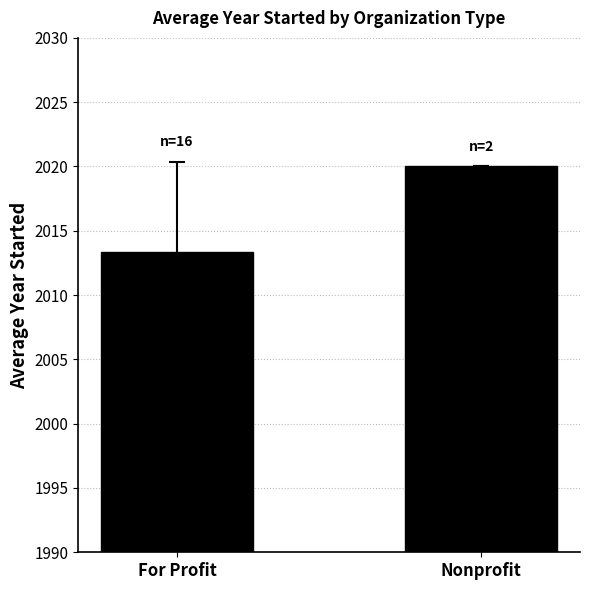

Reading right to left, extract all data points from this chart.

2020.0	2013.4